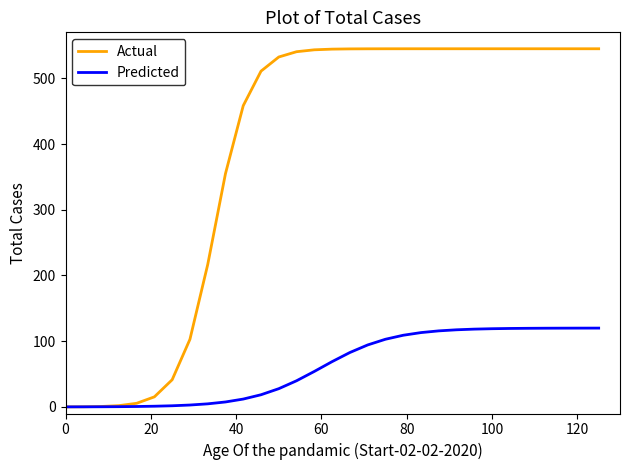

Which series has the largest total across all categories?

Actual